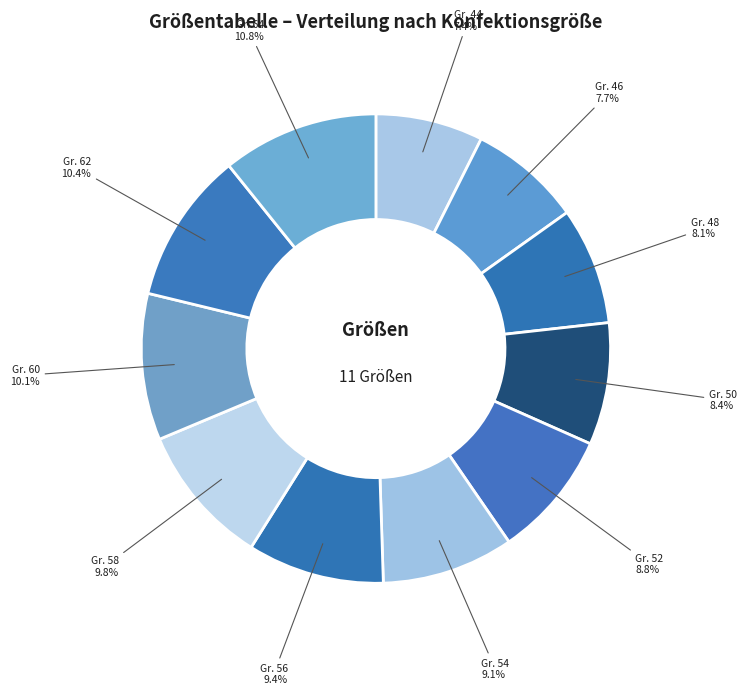

Count the number of slices in the pie.

11